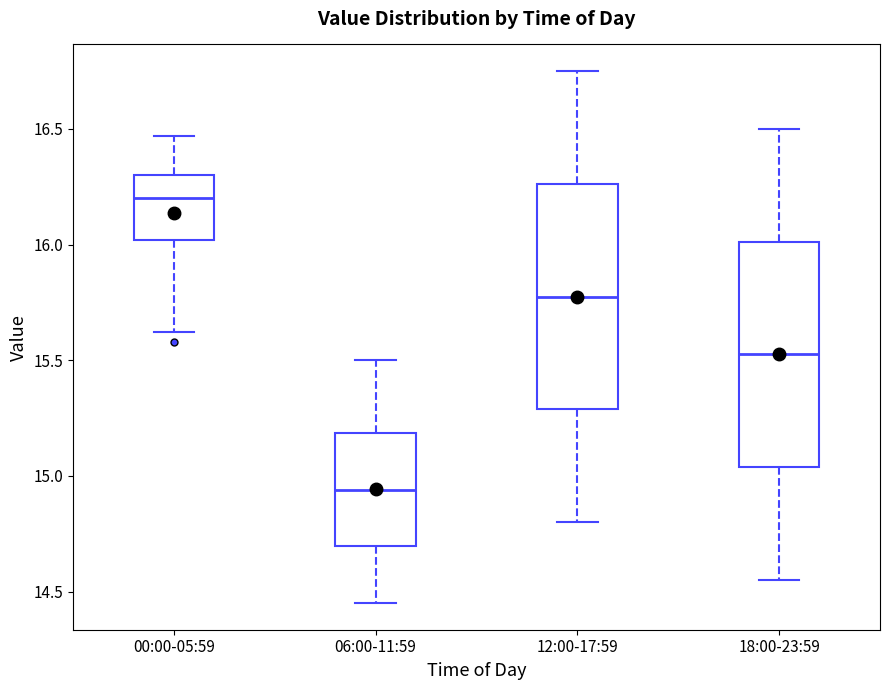

Where is the lower edge of the box for 06:00-11:59 on the y-axis? The values are not printed on the chart, so give them approximately, as read against the axis.

14.70